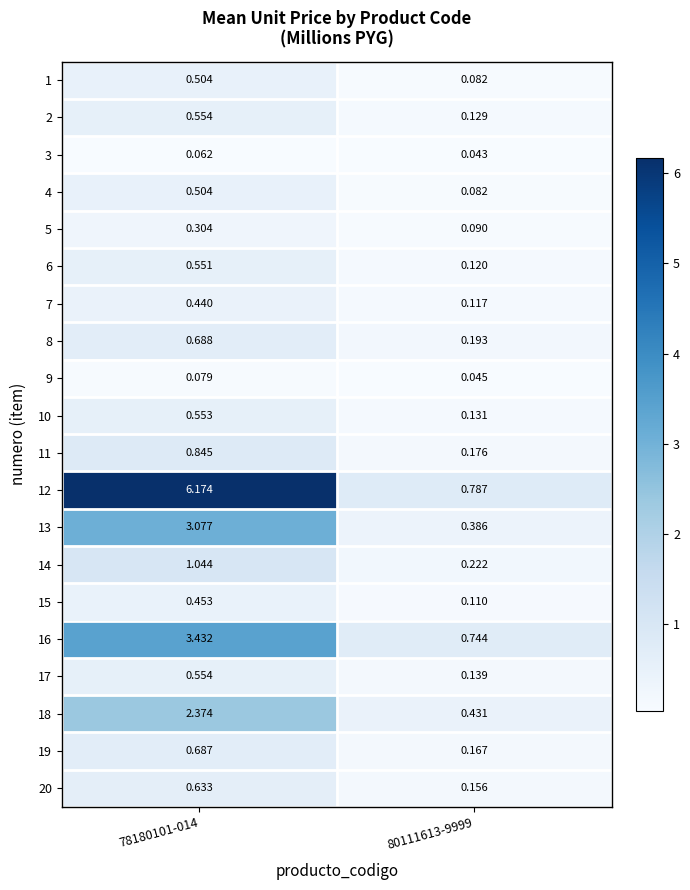

Is the value of 6 at 80111613-9999 greater than the value of 12 at 78180101-014?

No